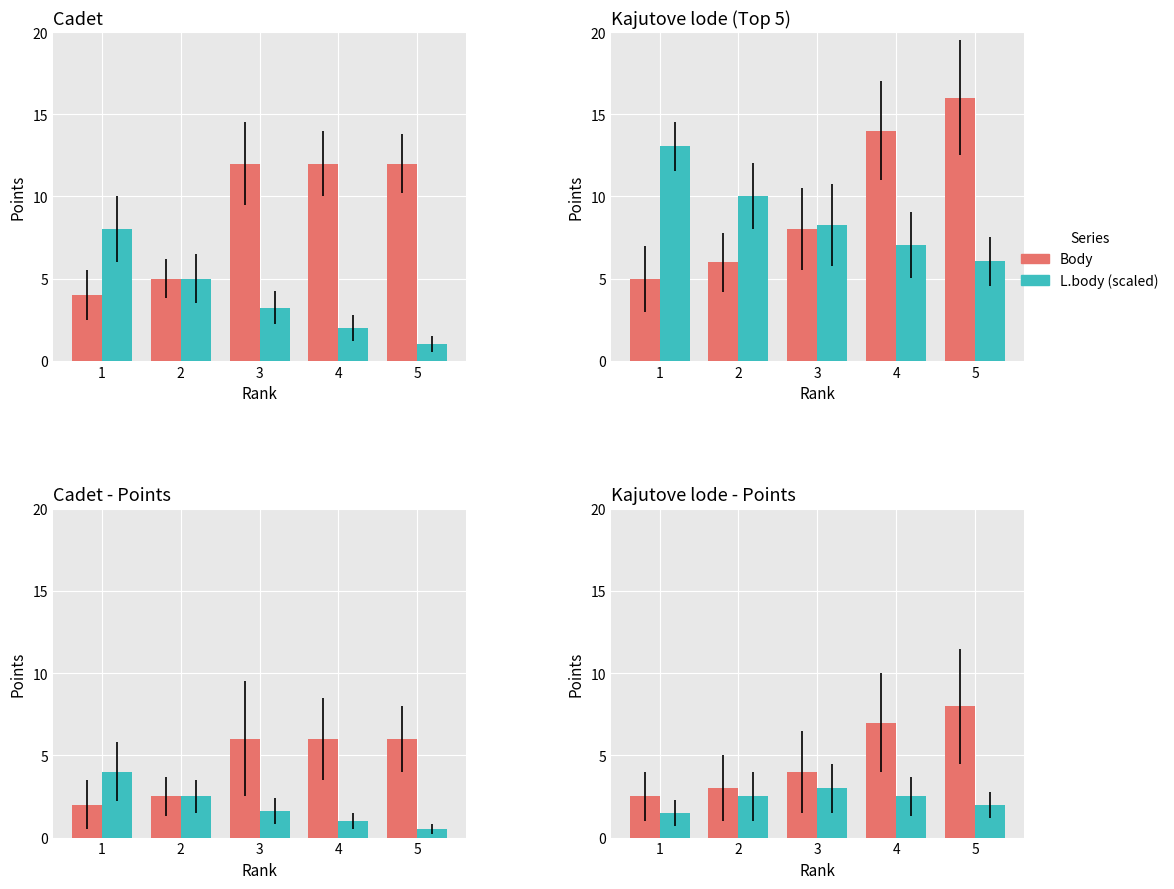

Which category has the lowest value in the Body series?

1